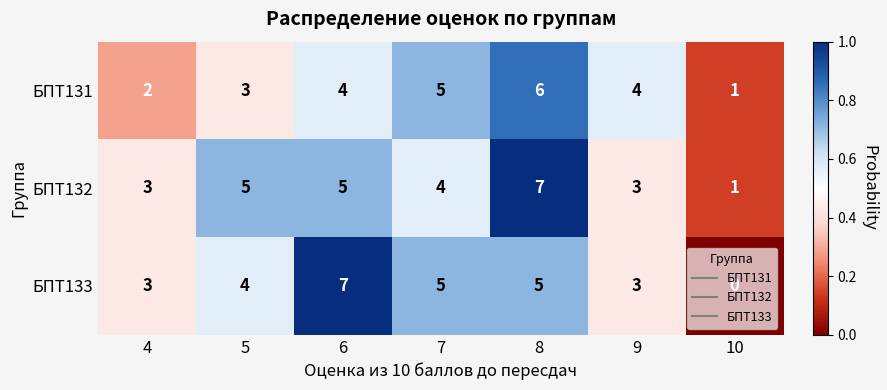

Count the БПТ133 values in the range 3 to 5.

5